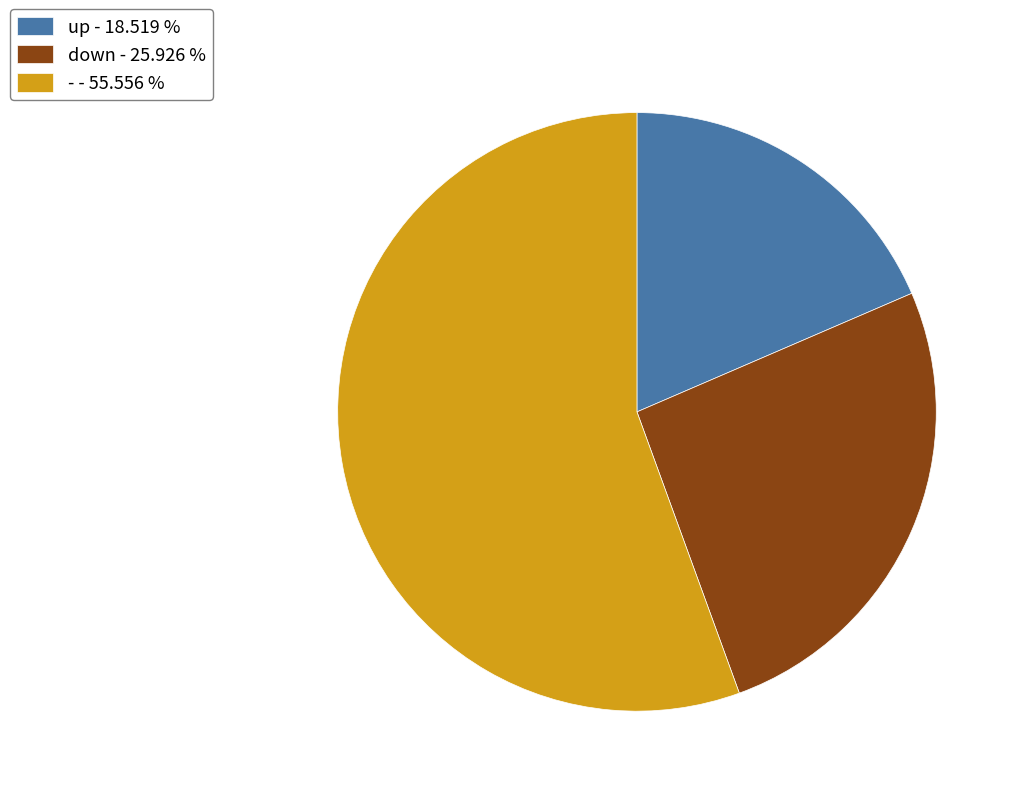

Does down - 25.926 % account for over 50% of the chart?

No